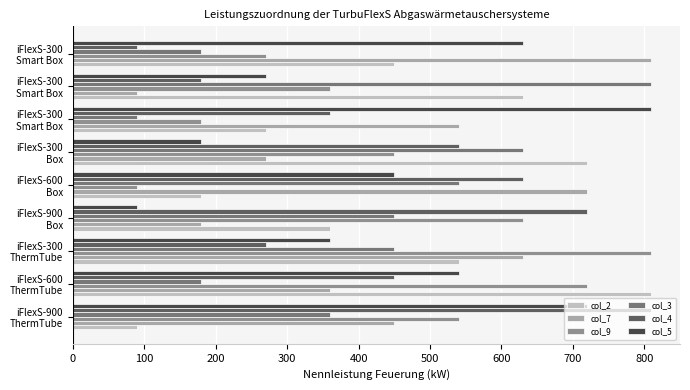

Count the col_3 values in the range 180 to 540.

6